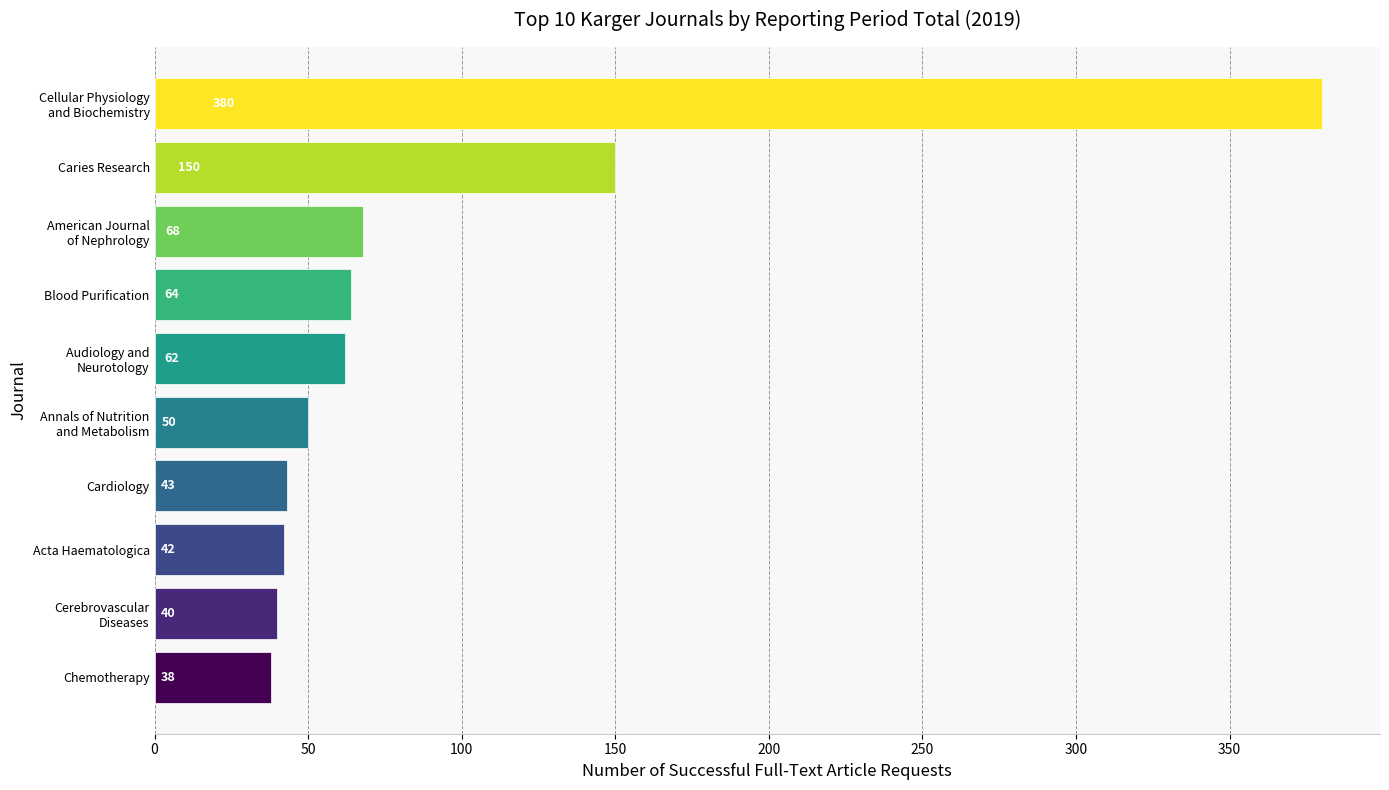

What is the sum of all values?

937